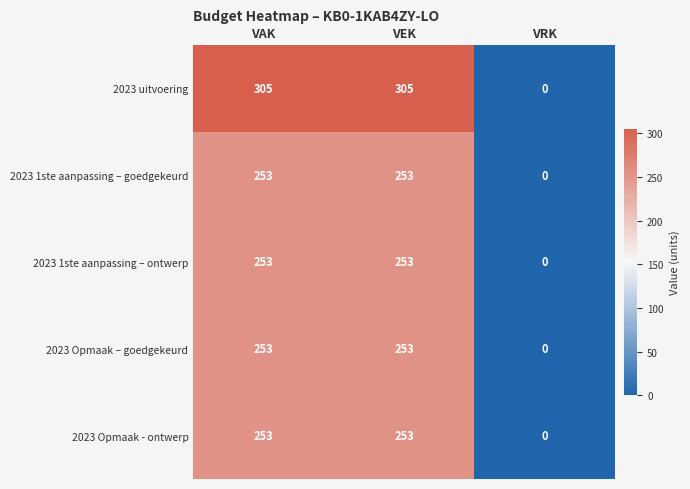

The 2023 uitvoering series shows -182 at VRK. True or false?

False